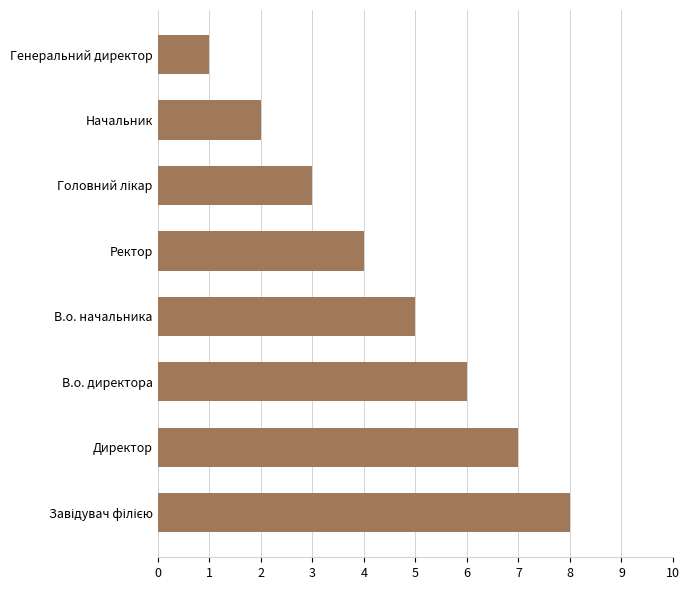

Which category has the lowest value across all series?

Генеральний директор